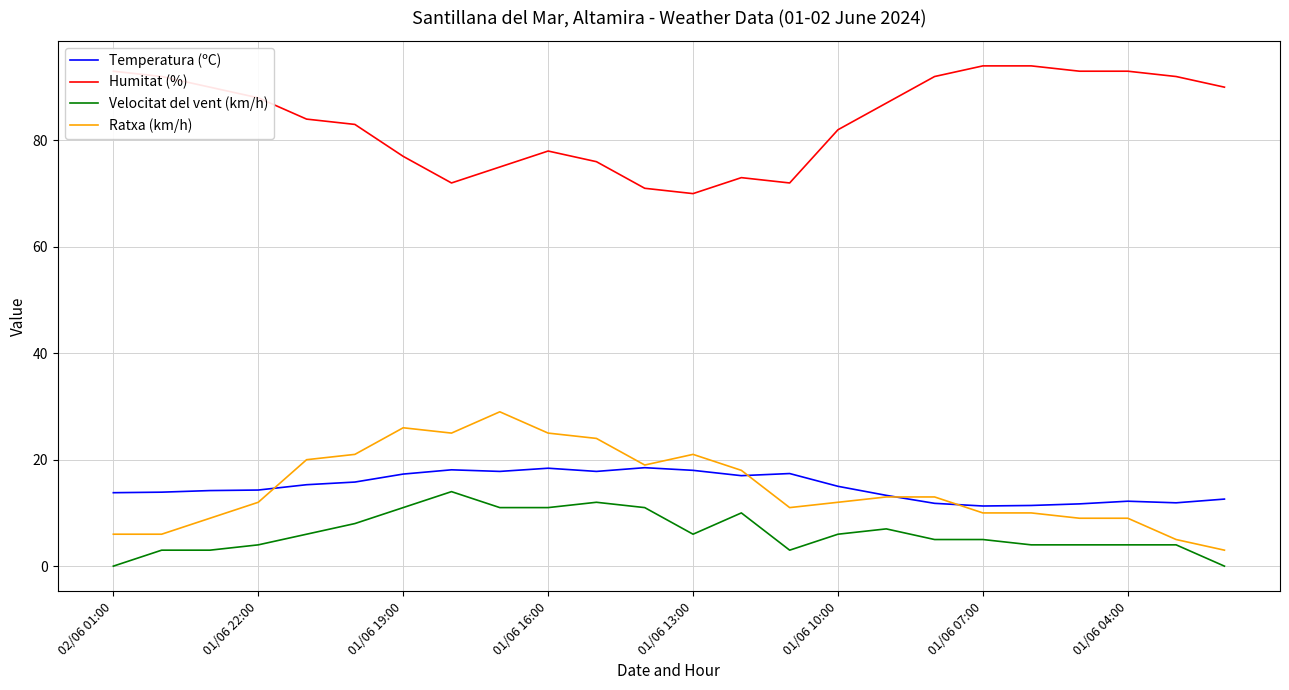

Which series has the largest total across all categories?

Humitat (%)